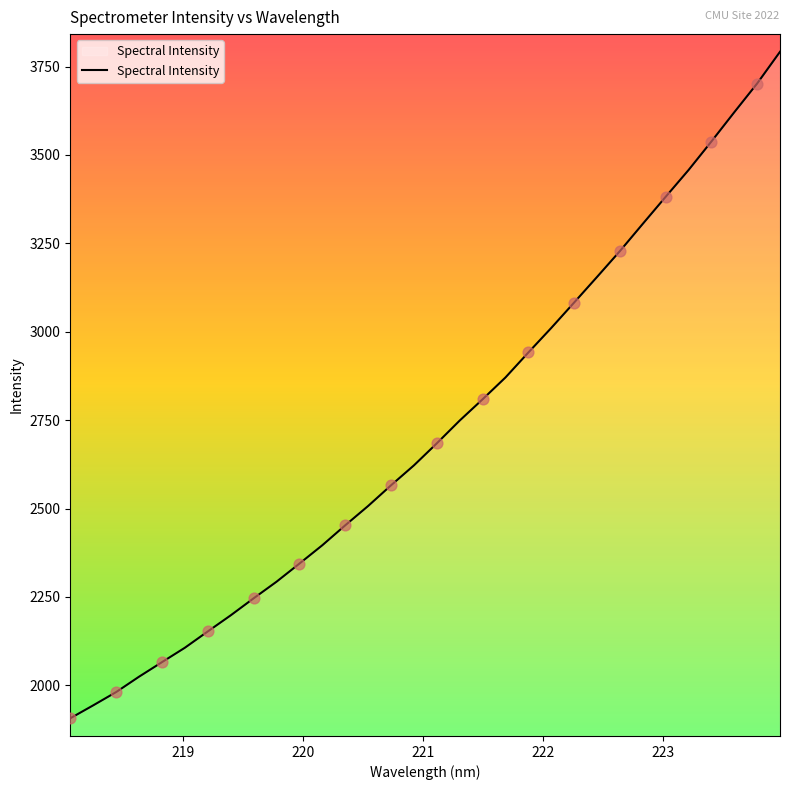

What is the greatest value displayed?

3791.9